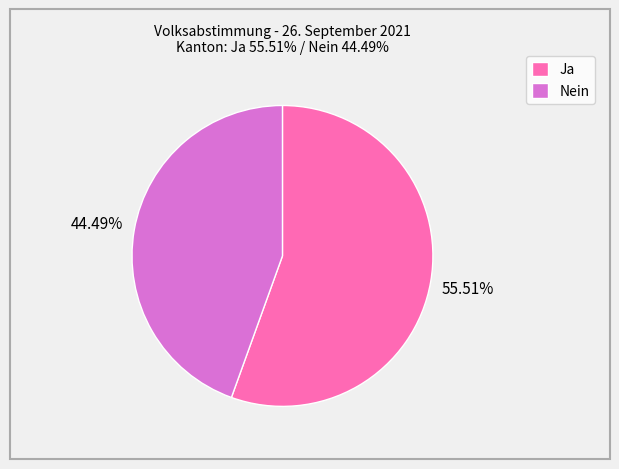

Between Nein and Ja, which is larger?

Ja